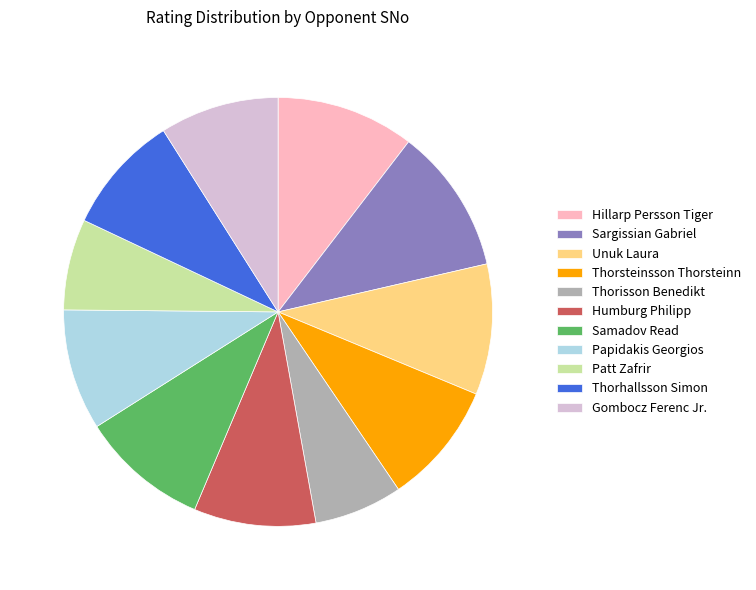

Which has a higher value, Patt Zafrir or Unuk Laura?

Unuk Laura